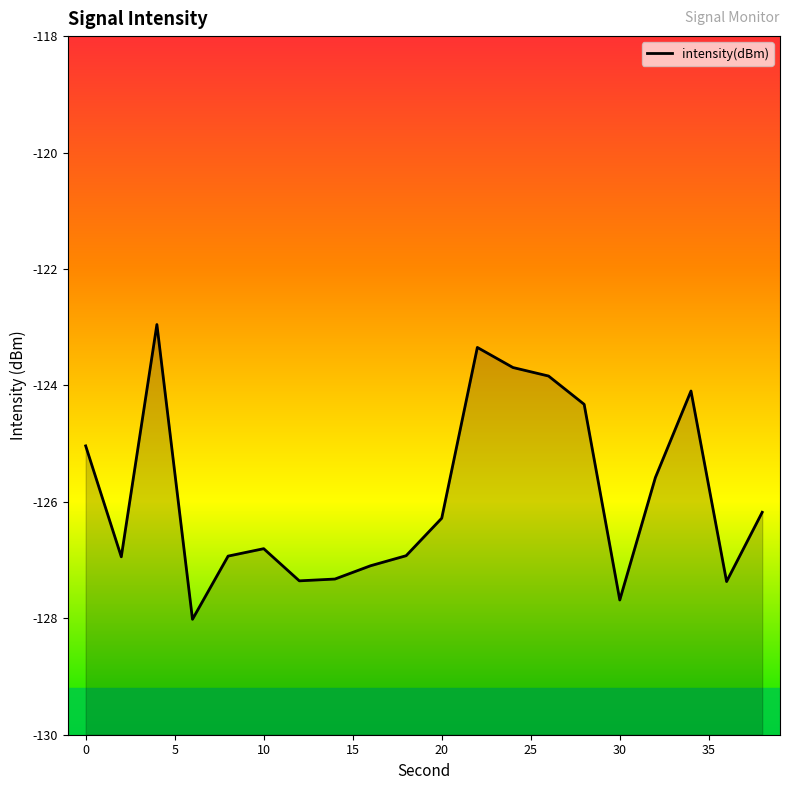

True or false: the data shows -79.3 at 10.

False